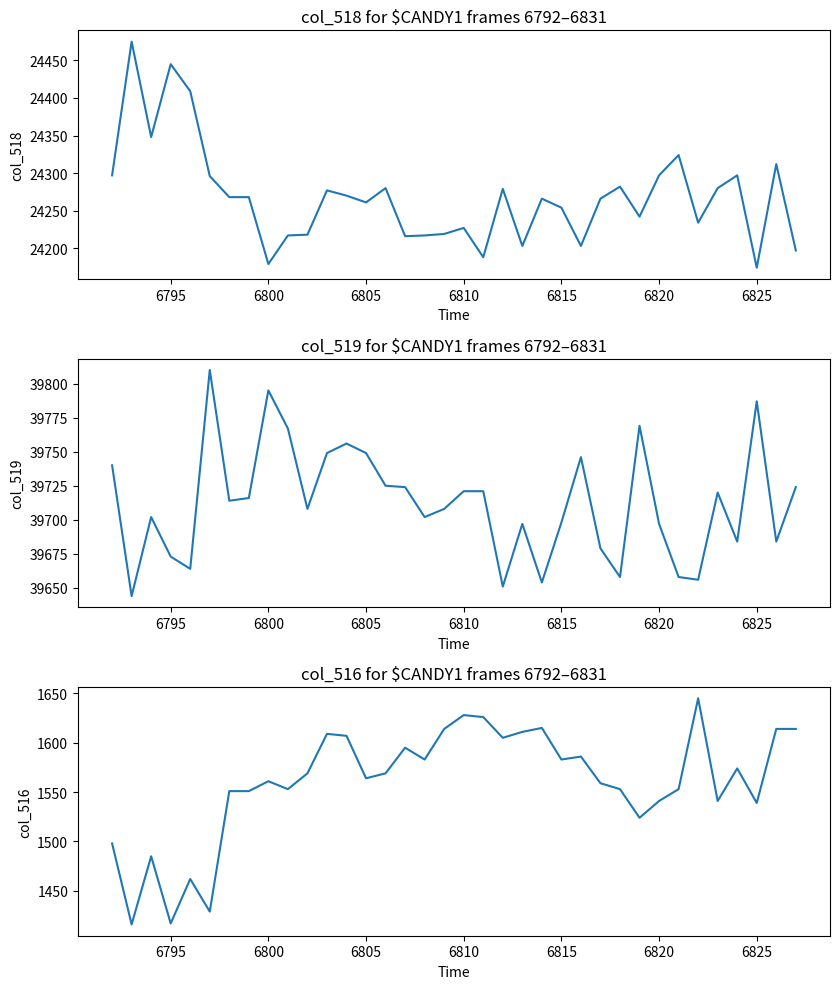

What are all the series names shown in the legend?

col_518, col_519, col_516